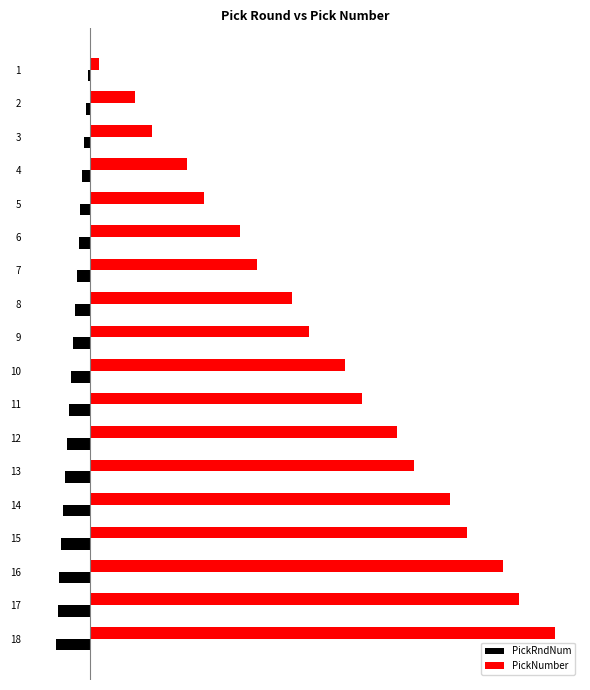

What are all the series names shown in the legend?

PickRndNum, PickNumber